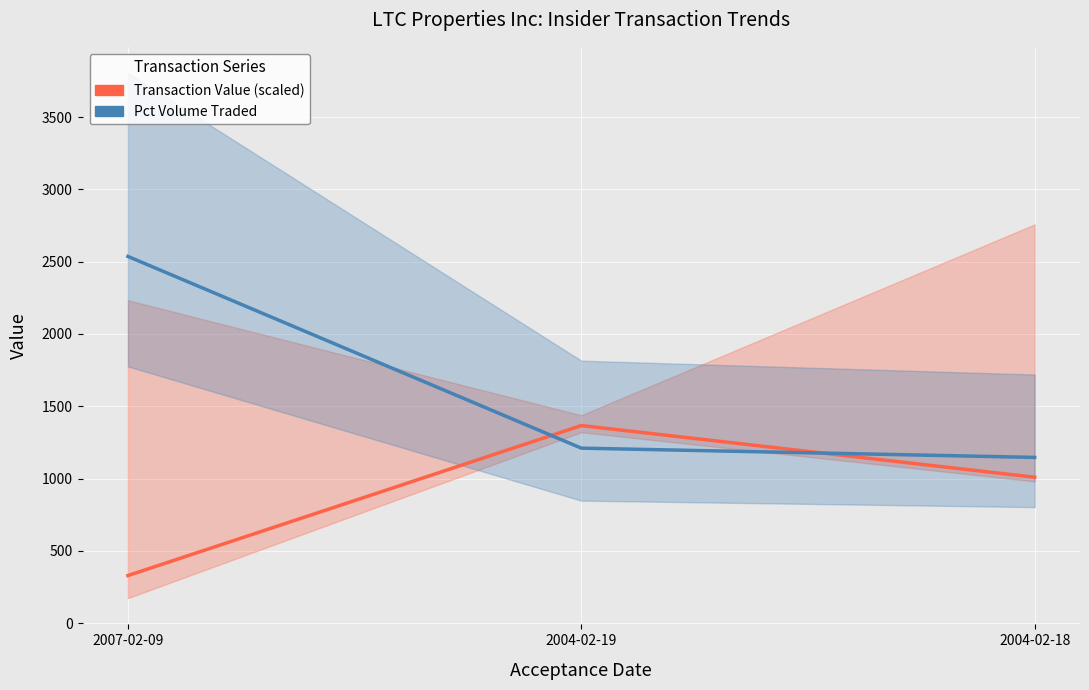

Reading left to right, list all the values displayed in this chart.

Transaction Value (scaled): 328.7	1366.2	1008.8
Pct Volume Traded: 2536.0	1210.0	1146.0